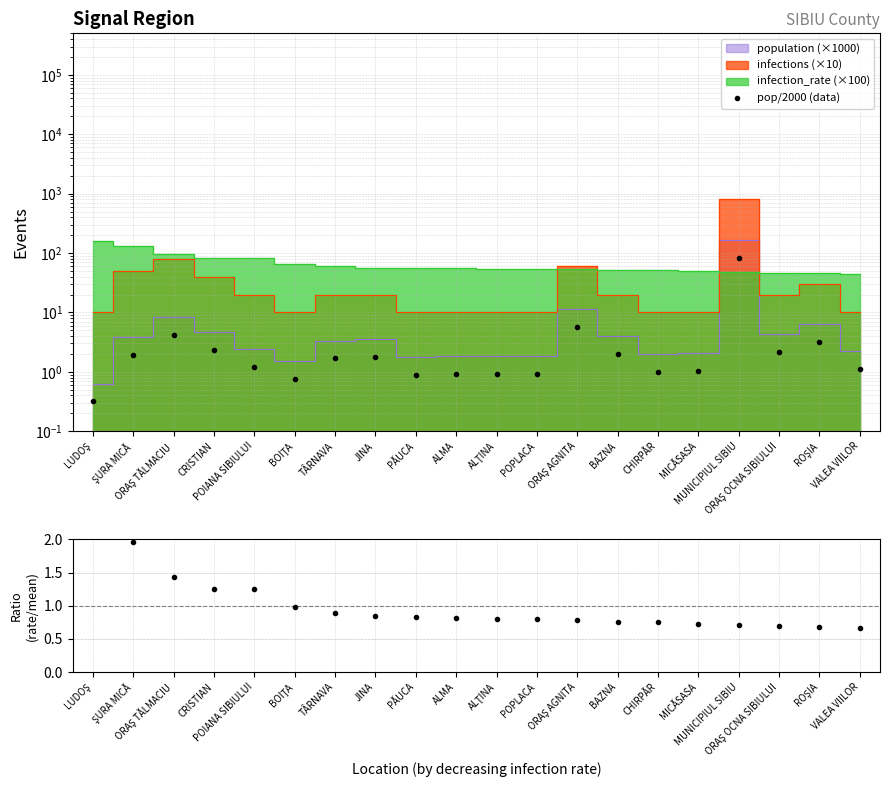

Rank the categories by rate/mean value from highest to lowest.

LUDOŞ, ŞURA MICĂ, ORAŞ TĂLMACIU, CRISTIAN, POIANA SIBIULUI, BOIŢA, TÂRNAVA, JINA, PĂUCA, ALMA, ALŢINA, POPLACA, ORAŞ AGNITA, BAZNA, CHIRPĂR, MICĂSASA, MUNICIPIUL SIBIU, ORAŞ OCNA SIBIULUI, ROŞIA, VALEA VIILOR